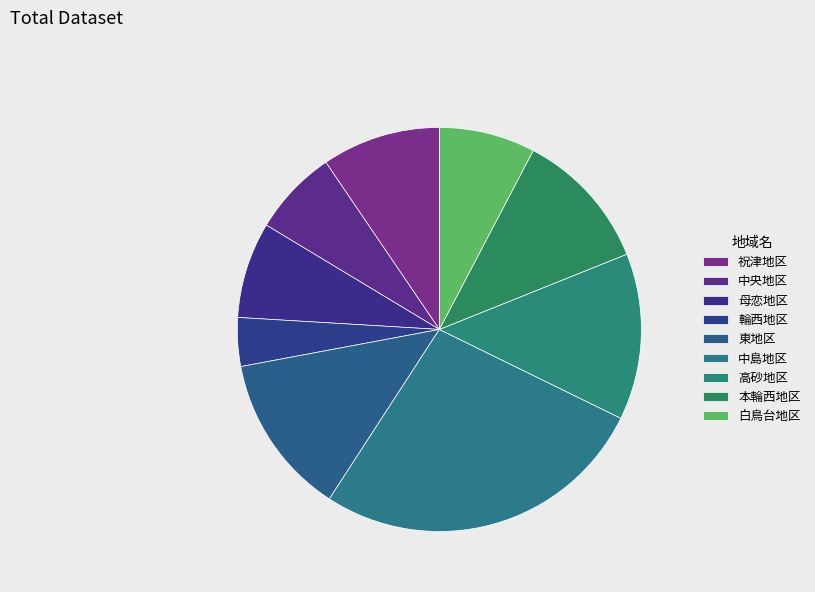

Do 母恋地区 and 祝津地区 together represent more than half of the pie?

No